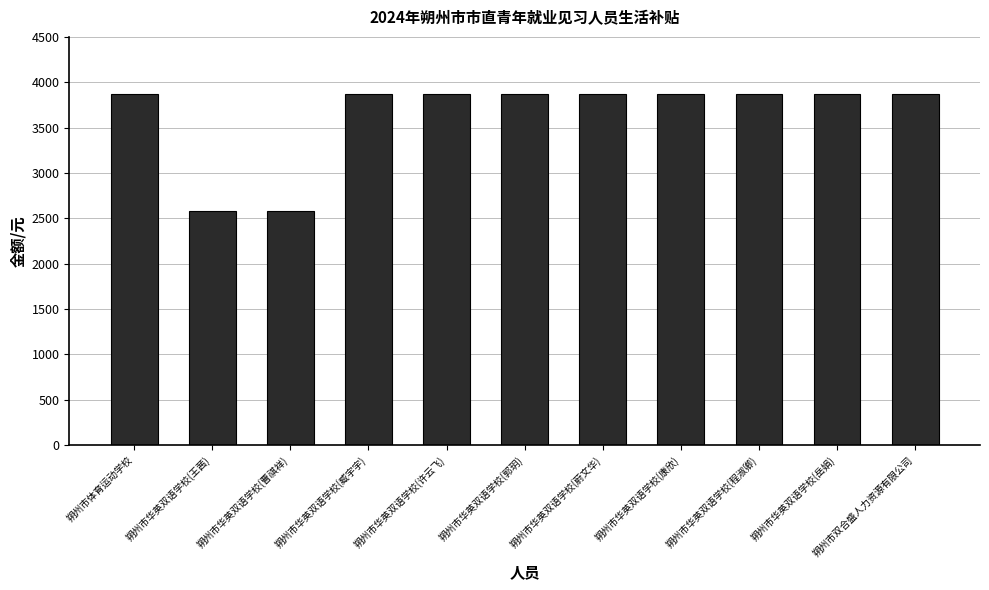

What is the maximum value shown in the chart?

3870